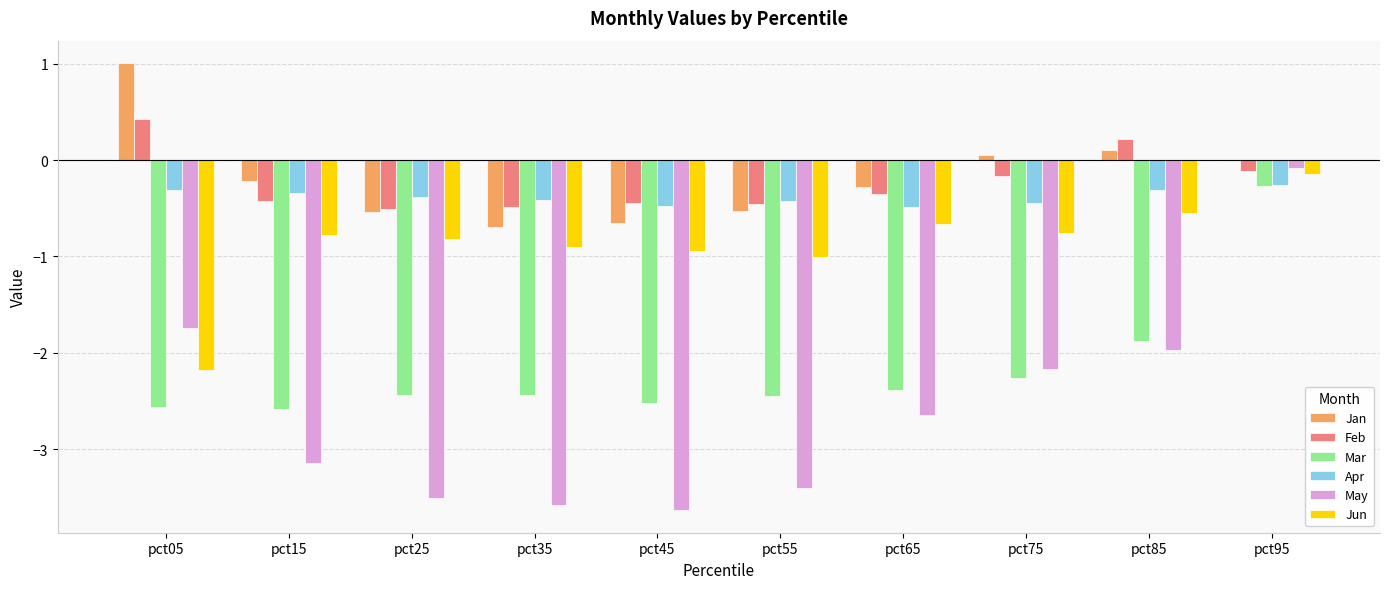

Which series changed the most between pct05 and pct85?

Jun